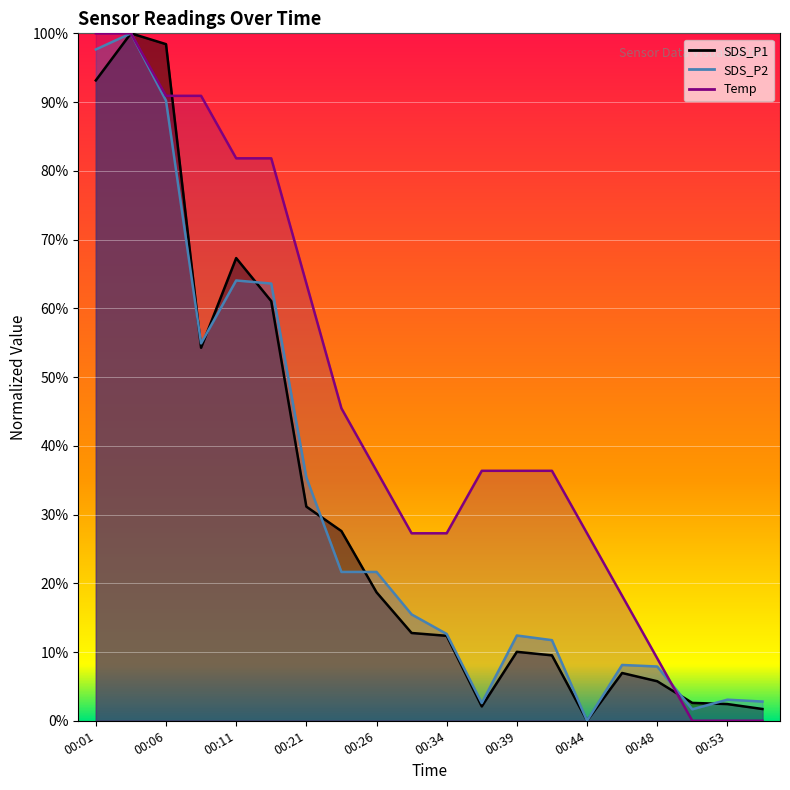

What are all the series names shown in the legend?

SDS_P1, SDS_P2, Temp